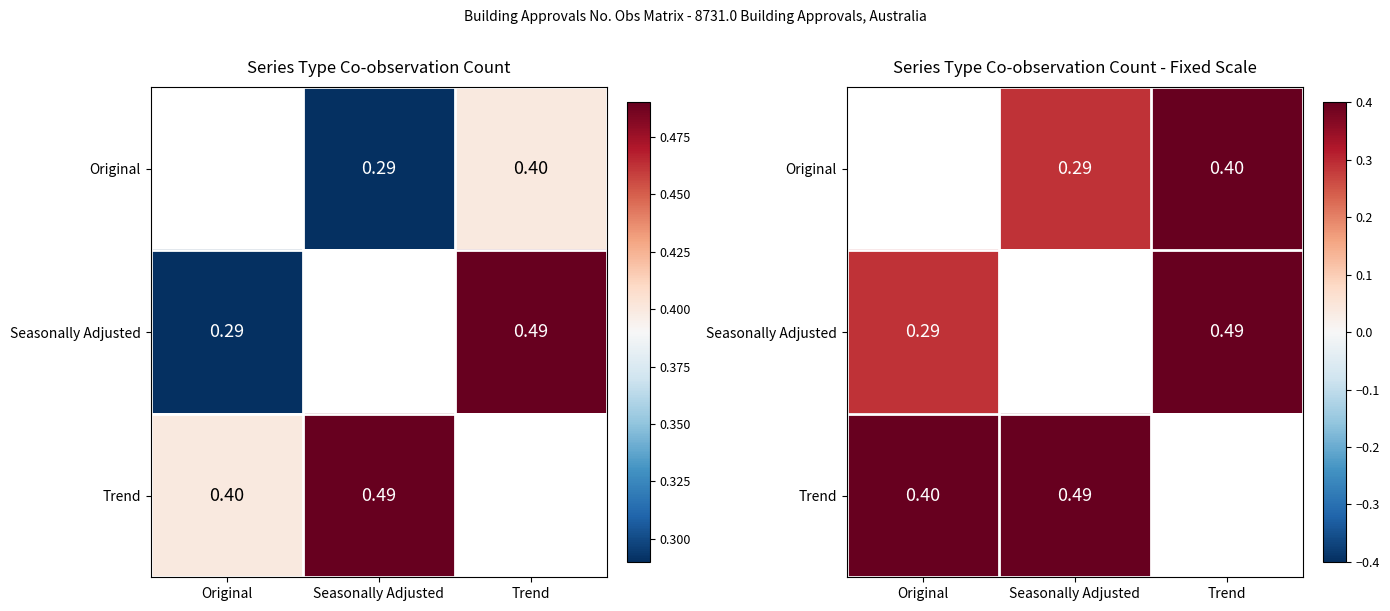

Rank the series by their maximum value, from lowest to highest.

Original, Seasonally Adjusted, Trend